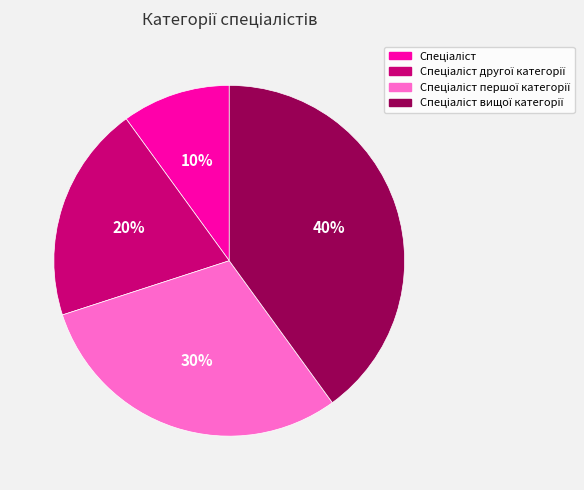

Is there a majority slice in this chart?

No